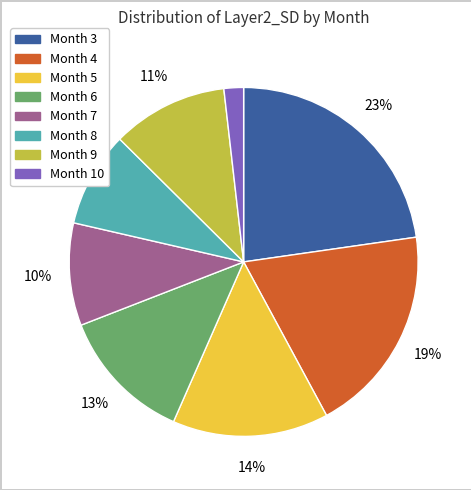

To the nearest percent, what is the difference between the largest and smallest slice percentages?

21%